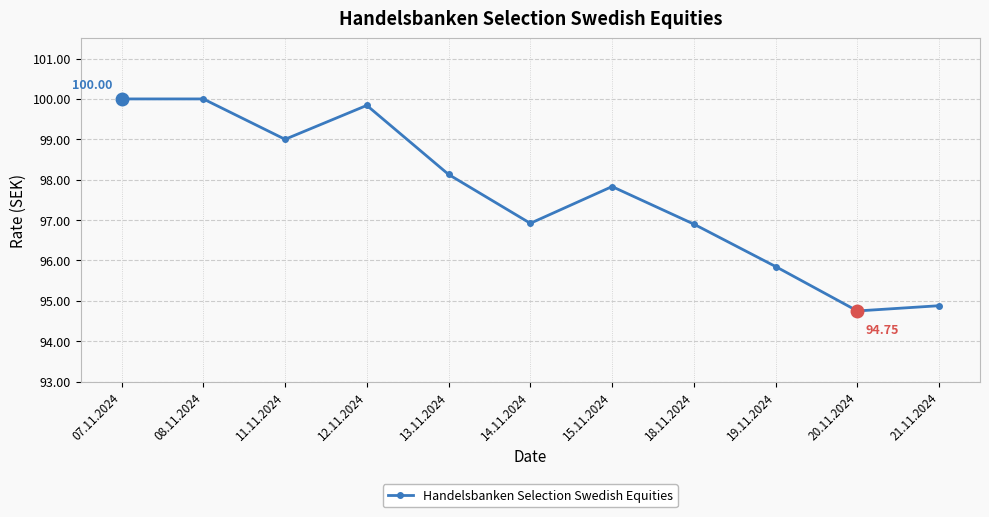

Is it true that the value at 18.11.2024 is 133.0?

False